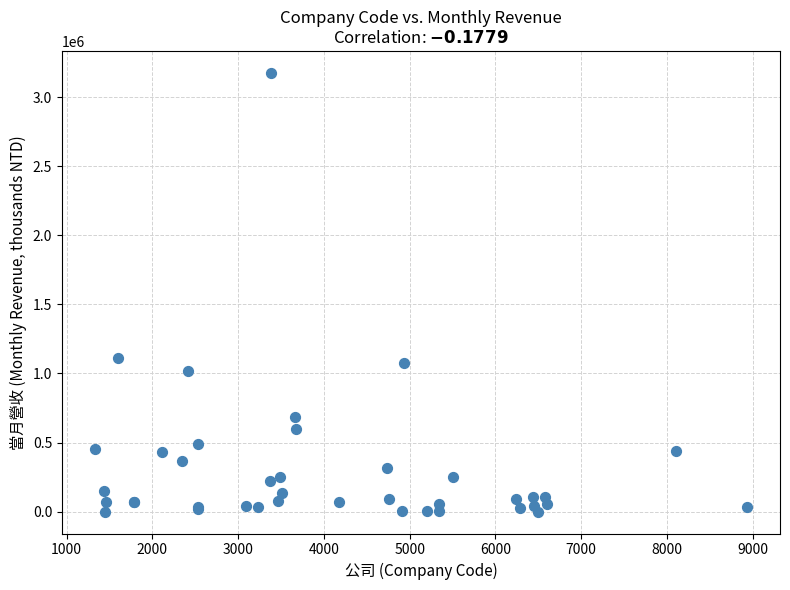

What Y value in the scatter plot is closest to 1588556?

1114849